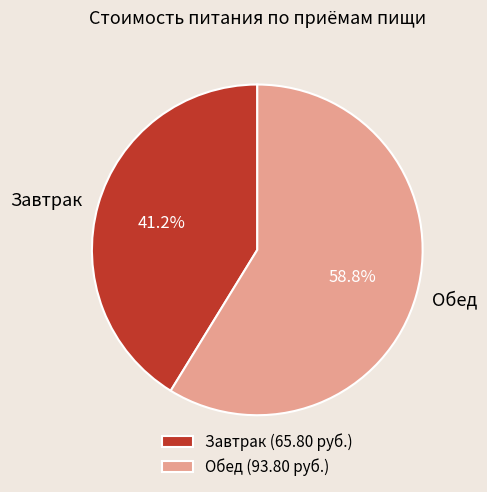

Rank the categories by value from highest to lowest.

Обед, Завтрак